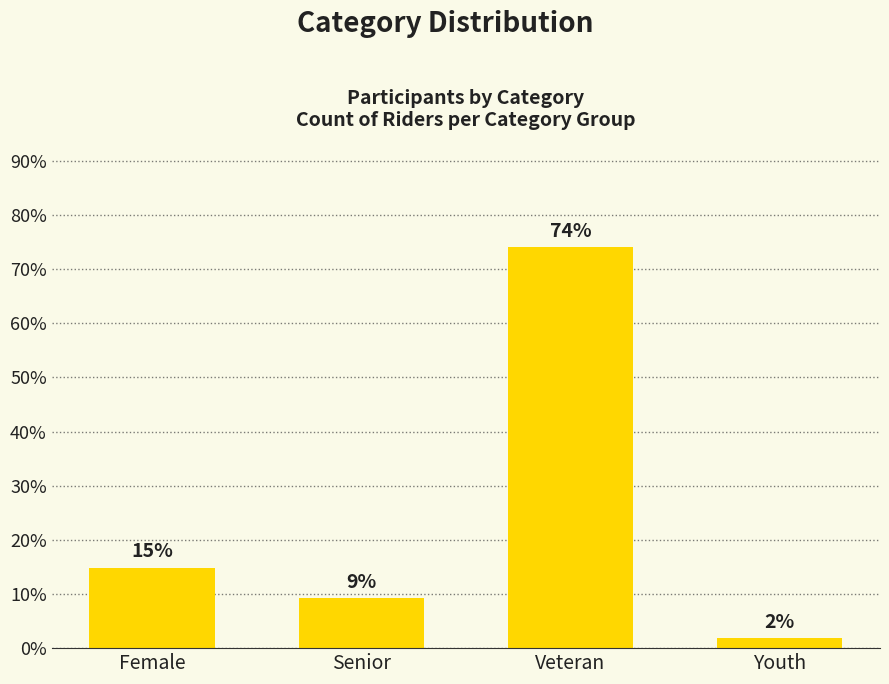

At which category does the chart reach its minimum across all series?

Youth